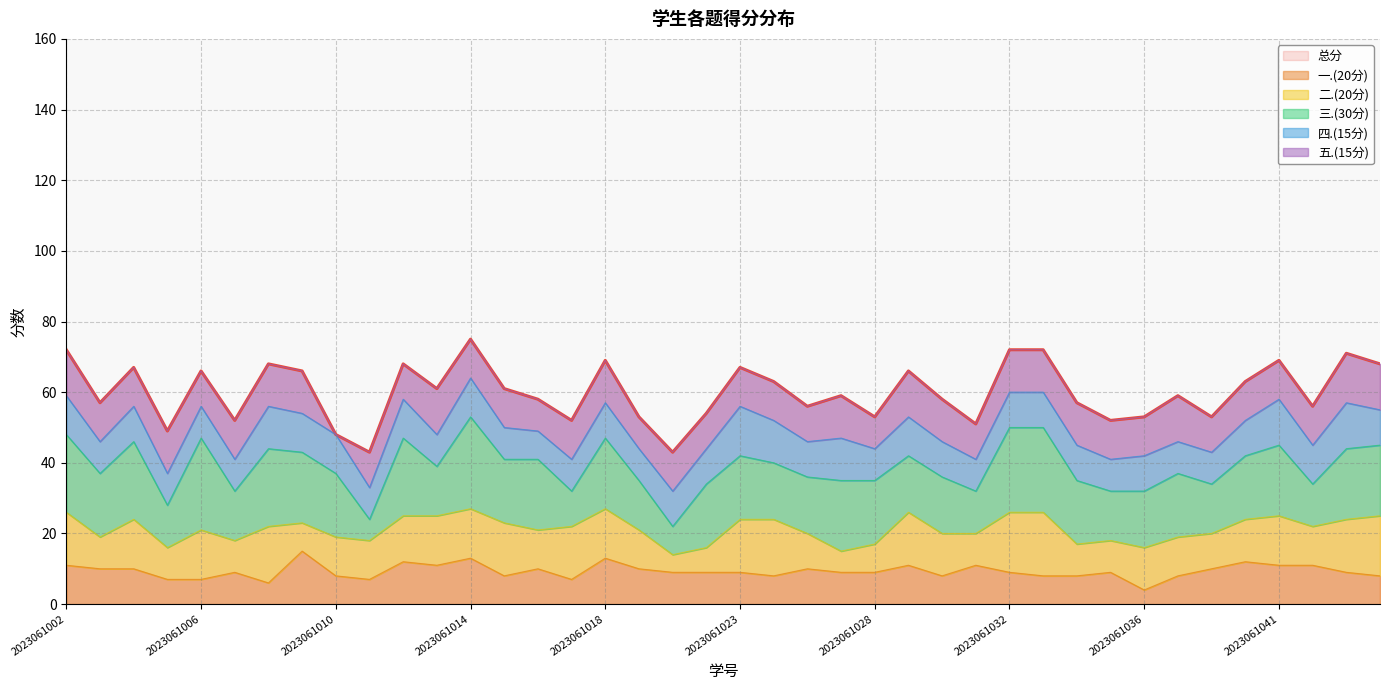

Reading left to right, what are all the values shown in this chart?

总分: 72	57	67	49	66	52	68	66	48	43	68	61	75	61	58	52	69	53	43	54	67	63	56	59	53	66	58	51	72	72	57	52	53	59	53	63	69	56	71	68
一.(20分): 11	10	10	7	7	9	6	15	8	7	12	11	13	8	10	7	13	10	9	9	9	8	10	9	9	11	8	11	9	8	8	9	4	8	10	12	11	11	9	8
二.(20分): 15	9	14	9	14	9	16	8	11	11	13	14	14	15	11	15	14	11	5	7	15	16	10	6	8	15	12	9	17	18	9	9	12	11	10	12	14	11	15	17
三.(30分): 22	18	22	12	26	14	22	20	18	6	22	14	26	18	20	10	20	14	8	18	18	16	16	20	18	16	16	12	24	24	18	14	16	18	14	18	20	12	20	20
四.(15分): 11	9	10	9	9	9	12	11	11	9	11	9	11	9	8	9	10	9	10	10	14	12	10	12	9	11	10	9	10	10	10	9	10	9	9	10	13	11	13	10
五.(15分): 13	11	11	12	10	11	12	12	0	10	10	13	11	11	9	11	12	9	11	10	11	11	10	12	9	13	12	10	12	12	12	11	11	13	10	11	11	11	14	13